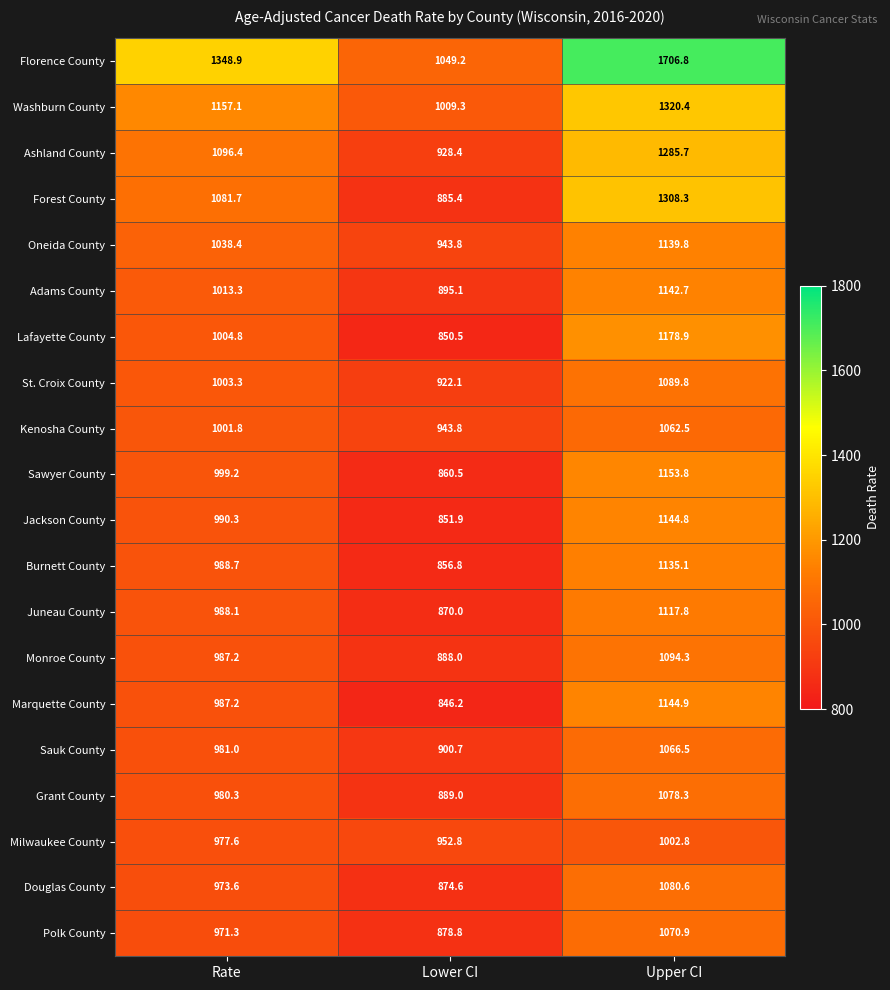

What is the difference between the second highest and minimum values in the Grant County series?

91.3